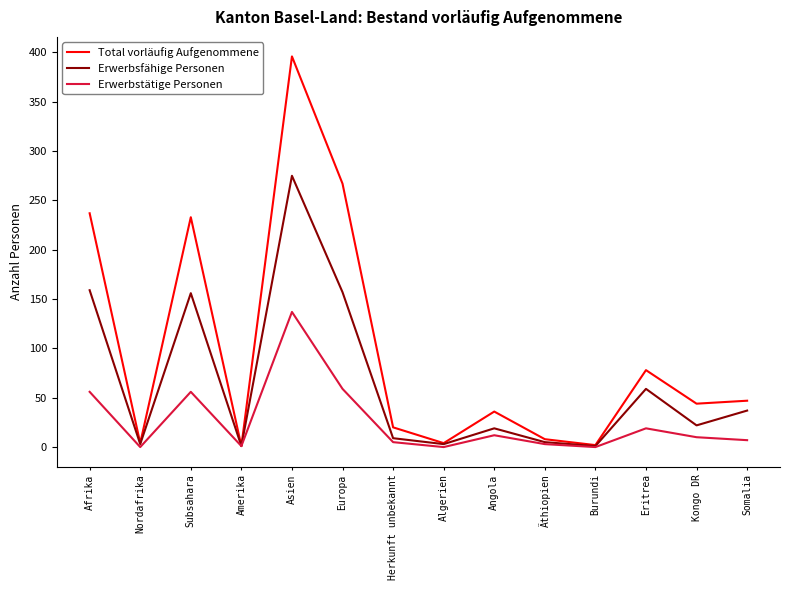

Count the number of data series in this chart.

3